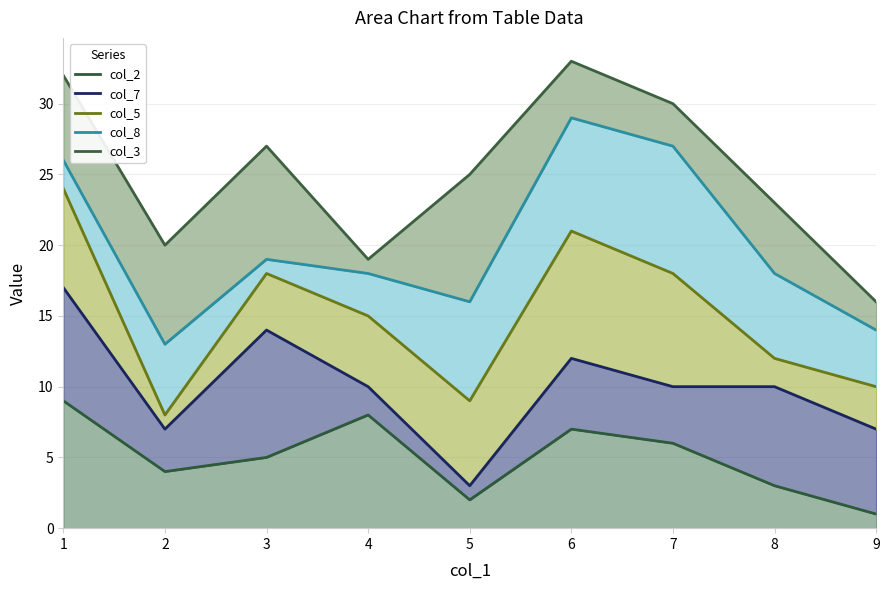

Which category has the lowest value across all series?

9